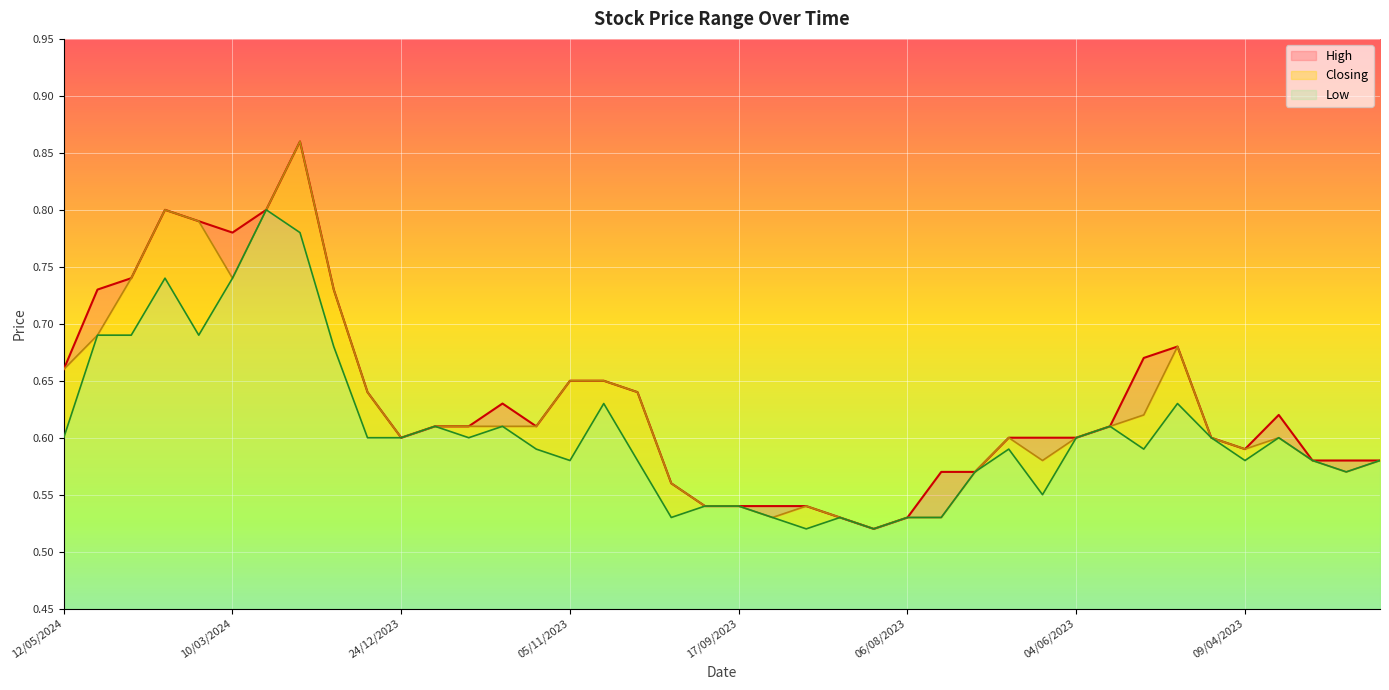

Between 21/01/2024 and 05/11/2023, which series saw the biggest shift?

Low